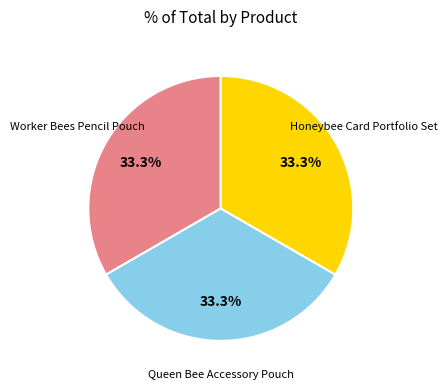

Approximately how many times larger is the value at Worker Bees Pencil Pouch compared to Honeybee Card Portfolio Set?

1.0